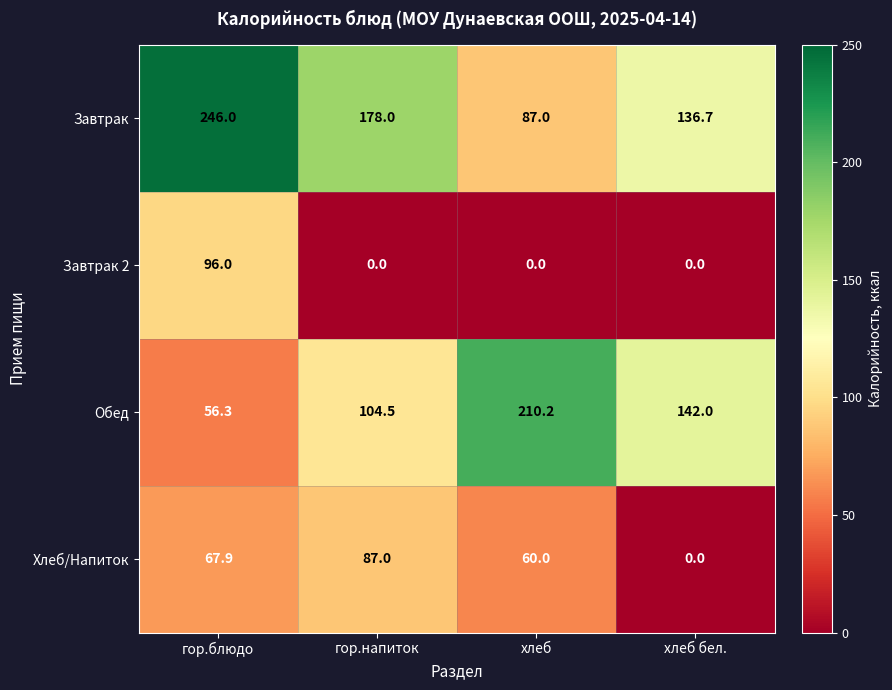

Reading left to right, transcribe all the data shown in this chart.

Завтрак: гор.блюдо=246.0	гор.напиток=178.0	хлеб=87.0	хлеб бел.=136.7
Завтрак 2: гор.блюдо=96.0	гор.напиток=0.0	хлеб=0.0	хлеб бел.=0.0
Обед: гор.блюдо=56.3	гор.напиток=104.5	хлеб=210.2	хлеб бел.=142.0
Хлеб/Напиток: гор.блюдо=67.9	гор.напиток=87.0	хлеб=60.0	хлеб бел.=0.0